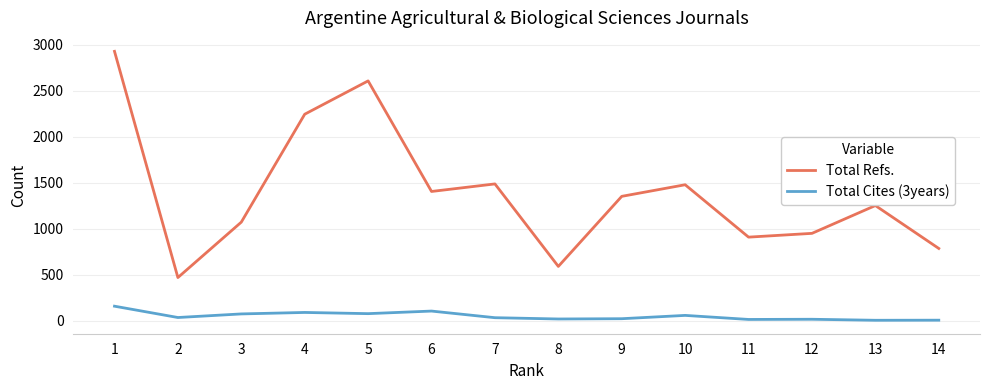

At 6, list the series in order from smallest to largest.

Total Cites (3years), Total Refs.